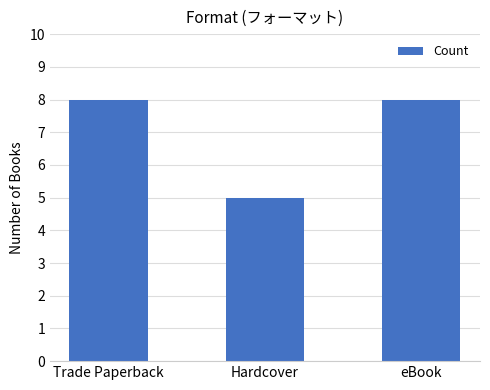

At which category does the chart reach its minimum across all series?

Hardcover